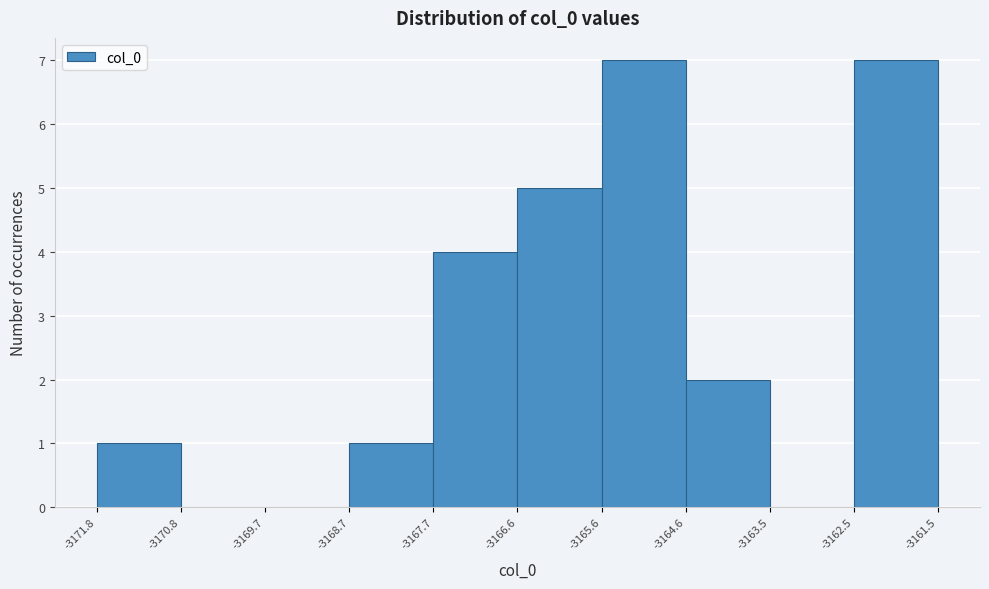

How tall is the bar that spans -3164.6 to -3163.5 on the x-axis? The values are not printed on the chart, so give them approximately, as read against the axis.

2